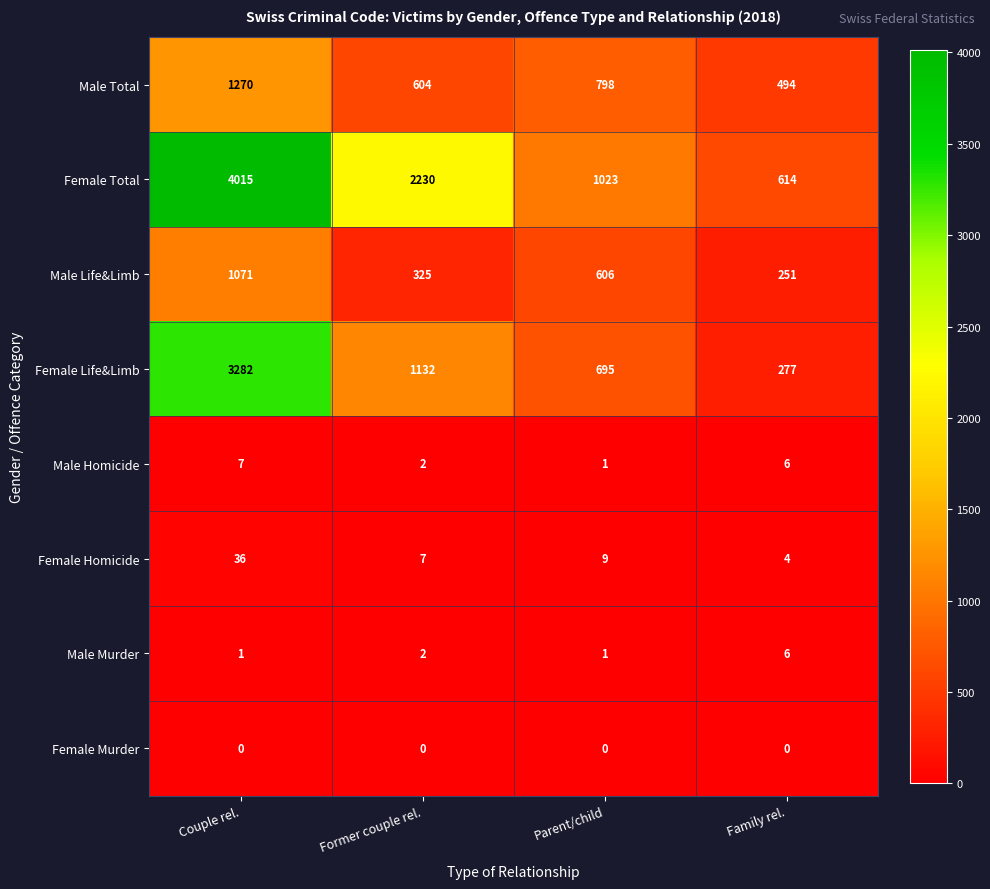

How many categories are shown in the chart?

4